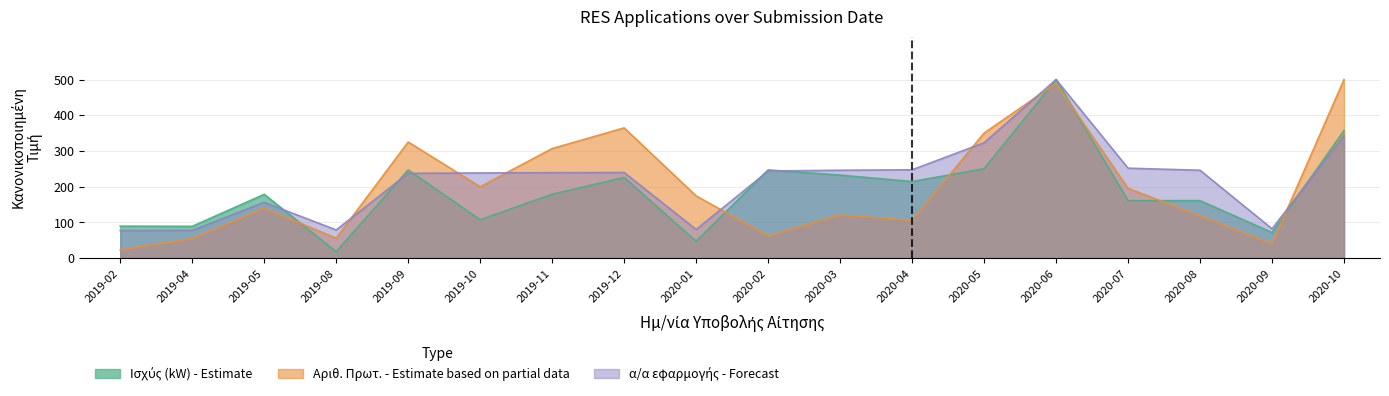

What is the minimum value for α/α εφαρμογής - Forecast?

76.9